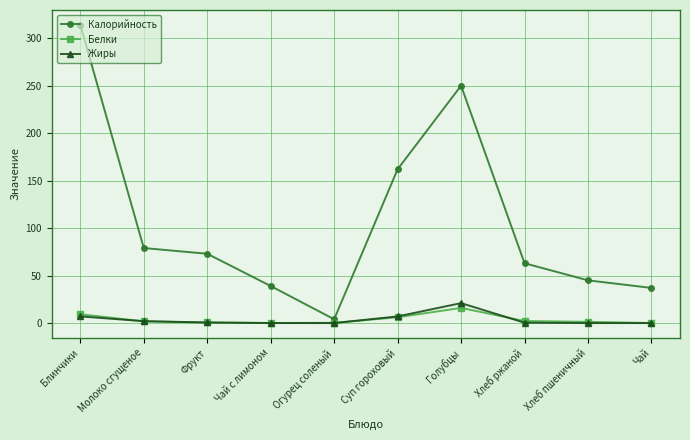

Is it true that Калорийность equals 314.0 at Блинчики?

True